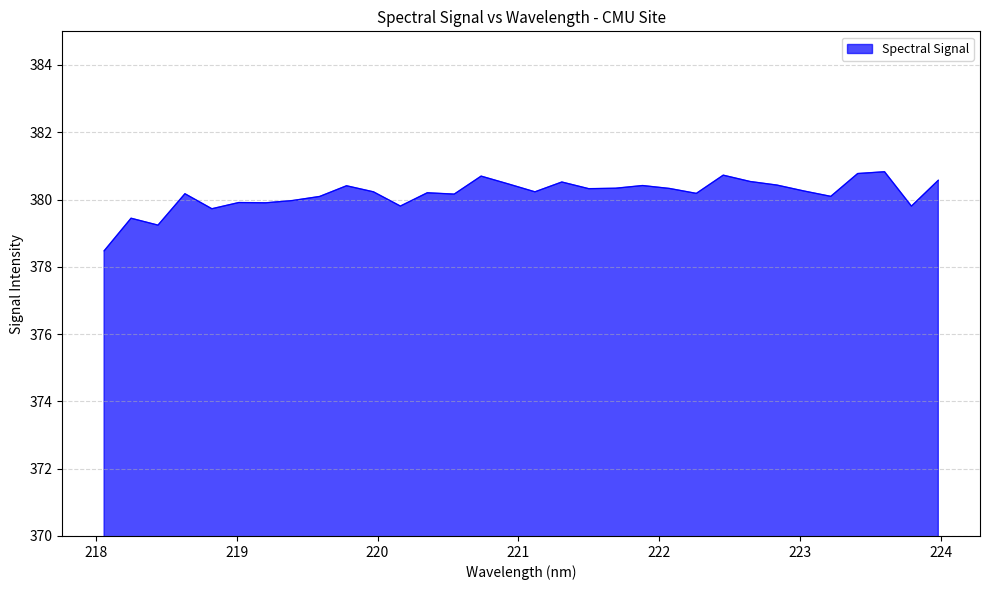

What is the greatest value displayed?

380.8